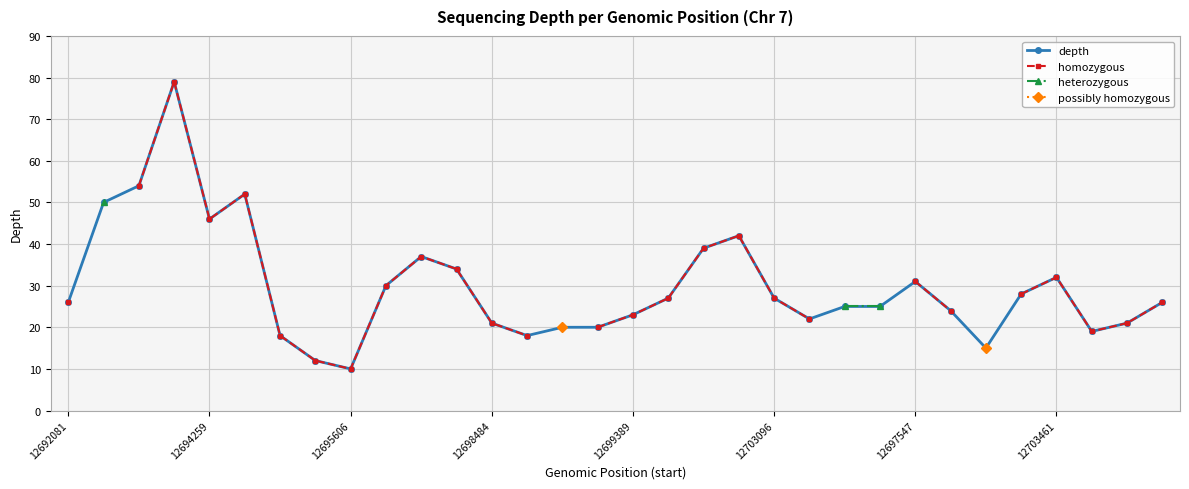

List the series in order of their peak value, highest first.

depth, homozygous, heterozygous, possibly homozygous